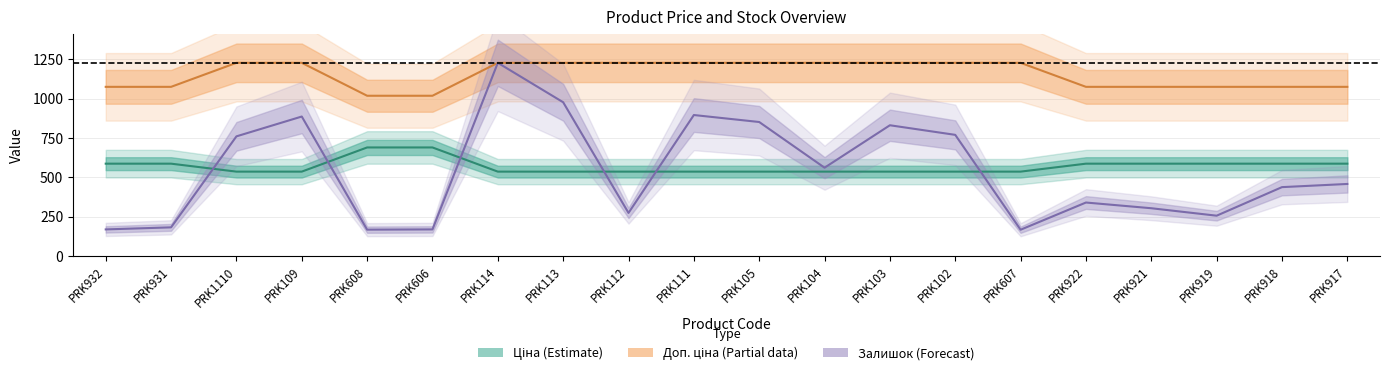

Read the Ціна value at PRK111.

535.4